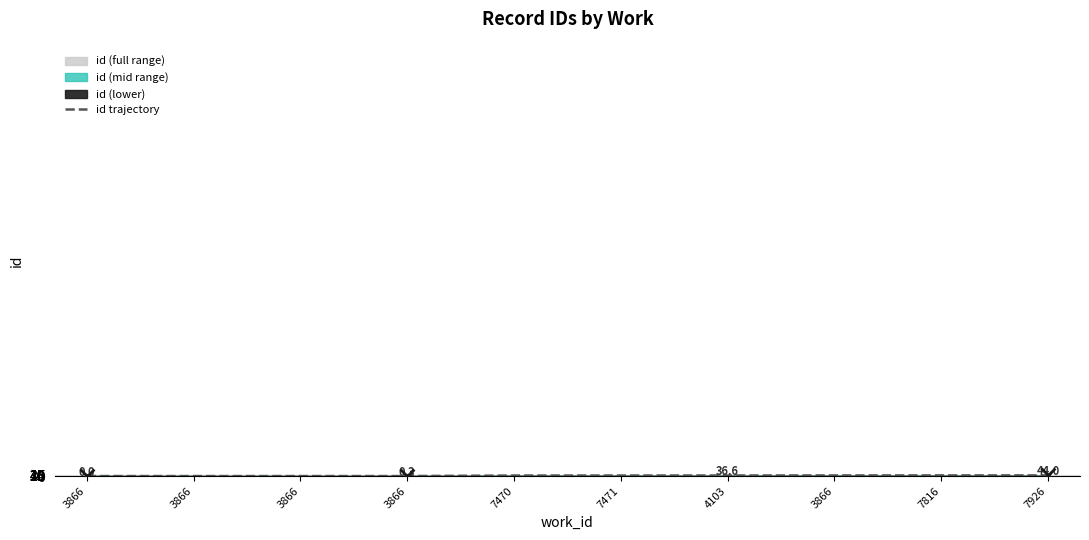

Which has a higher value, 3866 or 4103?

4103